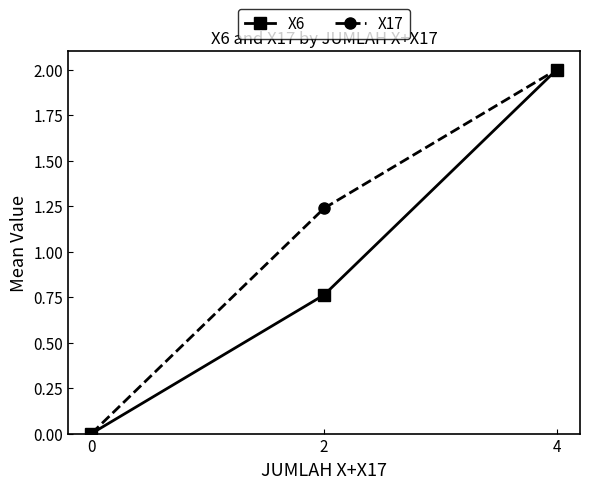

What value does the X6 series have at 4?

2.0